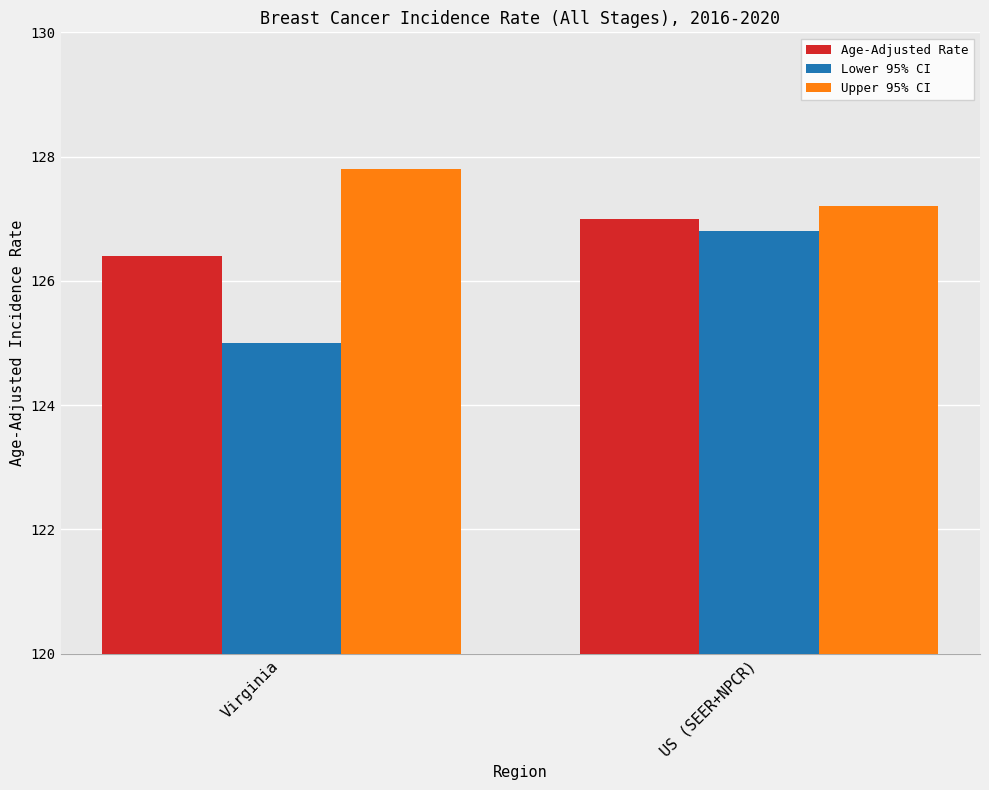

What is the total value across all series at US (SEER+NPCR)?

381.0